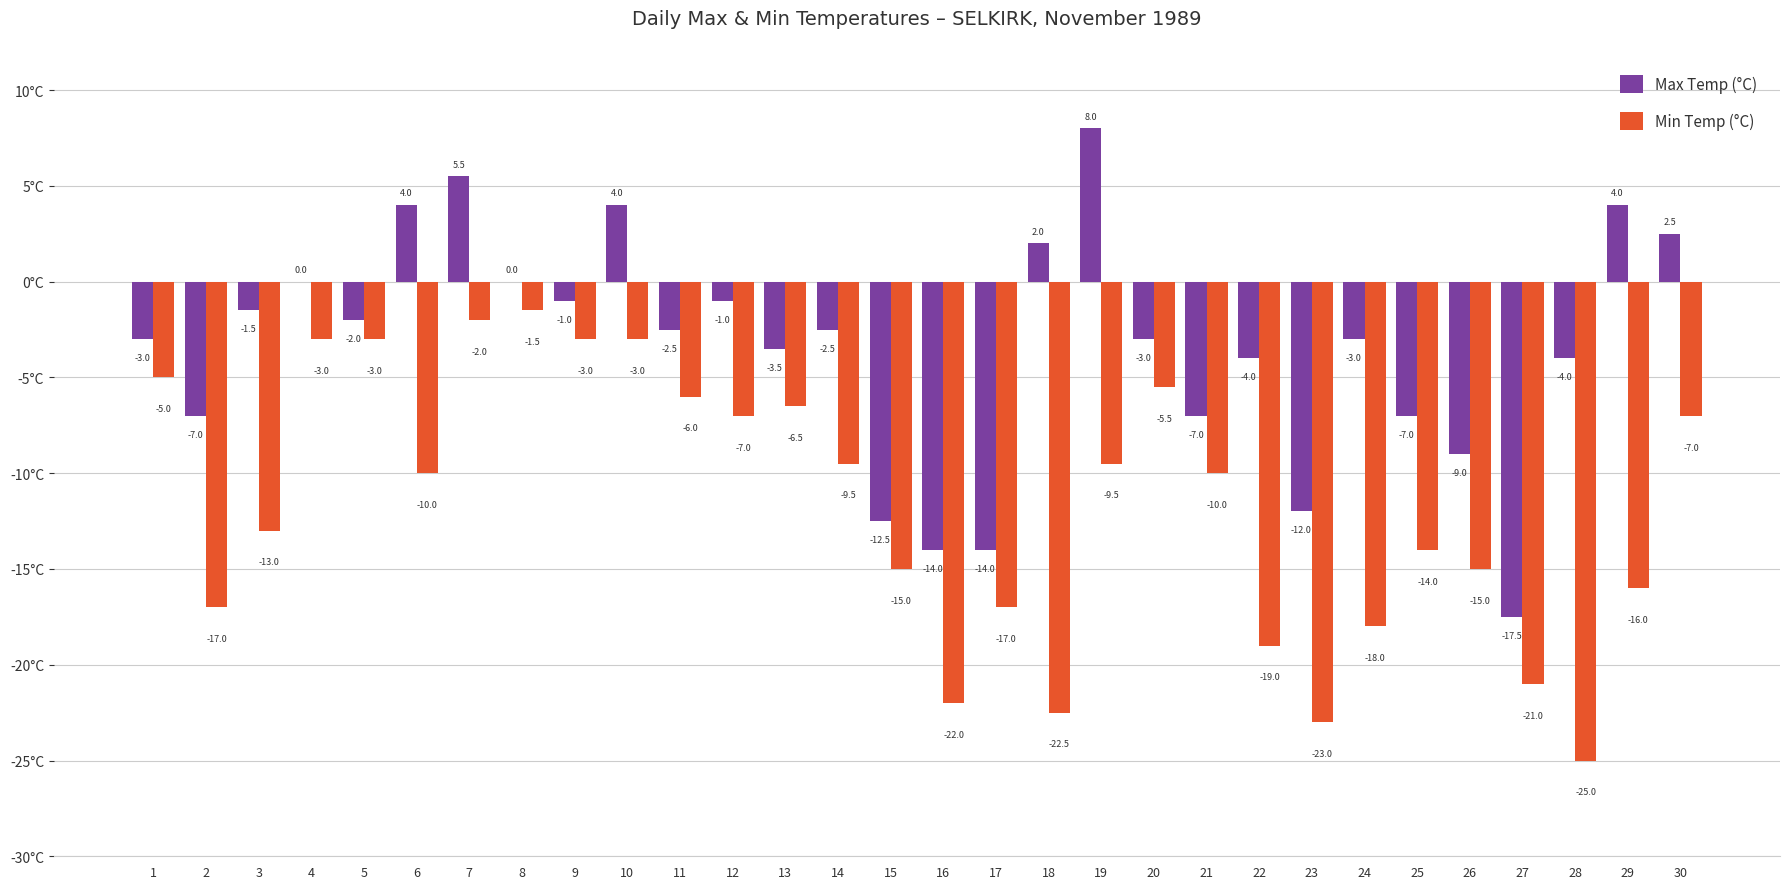

At which category is the sum across all series the highest?

7